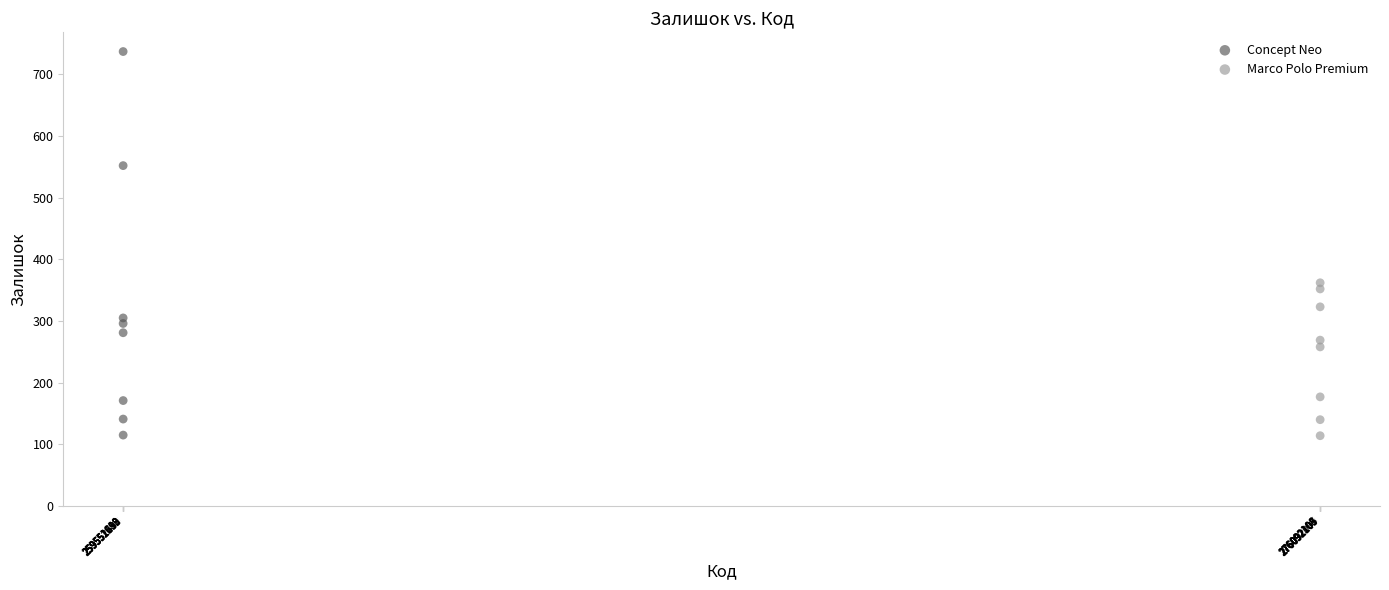

Which series contains the highest Y value?

Concept Neo